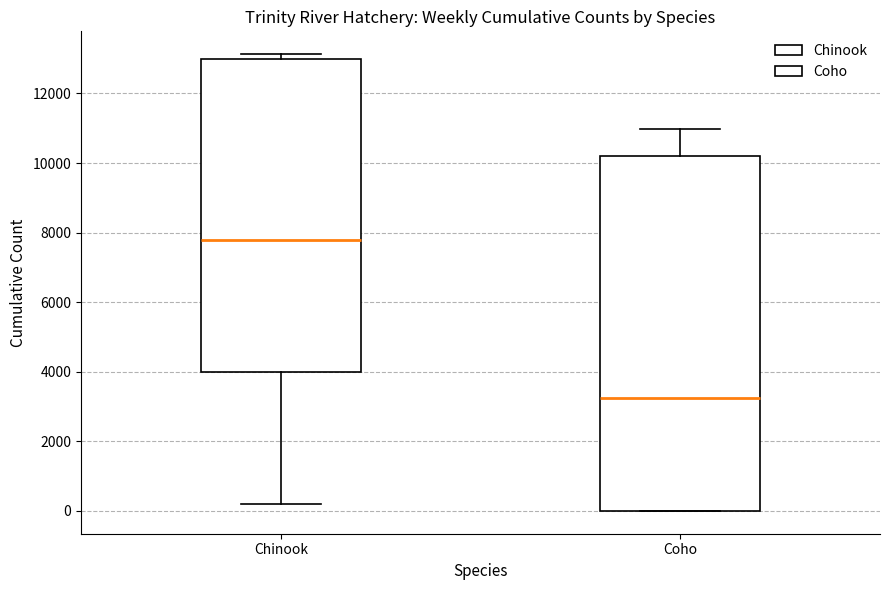

Reading left to right, read every box against the y-axis: the position of its median line, the range the box covers, and the ends of its whiskers. The values are not printed on the chart, so give them approximately, as read against the axis.

Chinook: median 7800, box 4000 to 13000, whiskers 200 to 13200
Coho: median 3200, box 0 to 10200, whiskers 0 to 11000